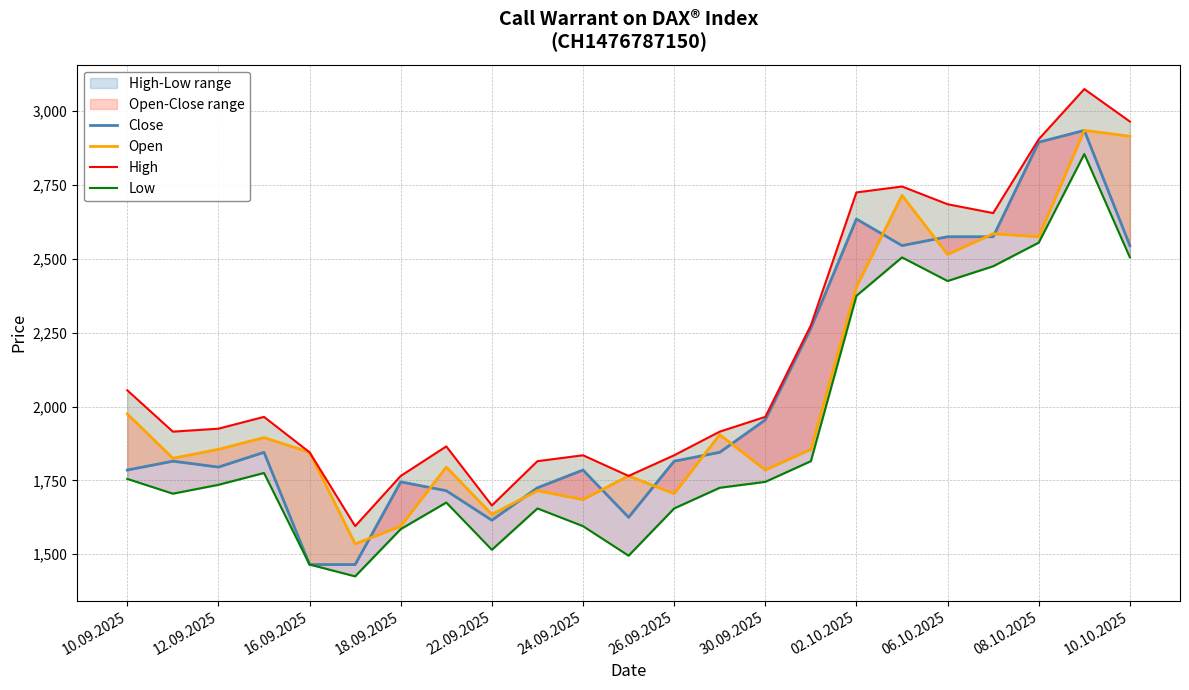

Rank the series at 19 from lowest to highest value.

Low, Close, Open, High